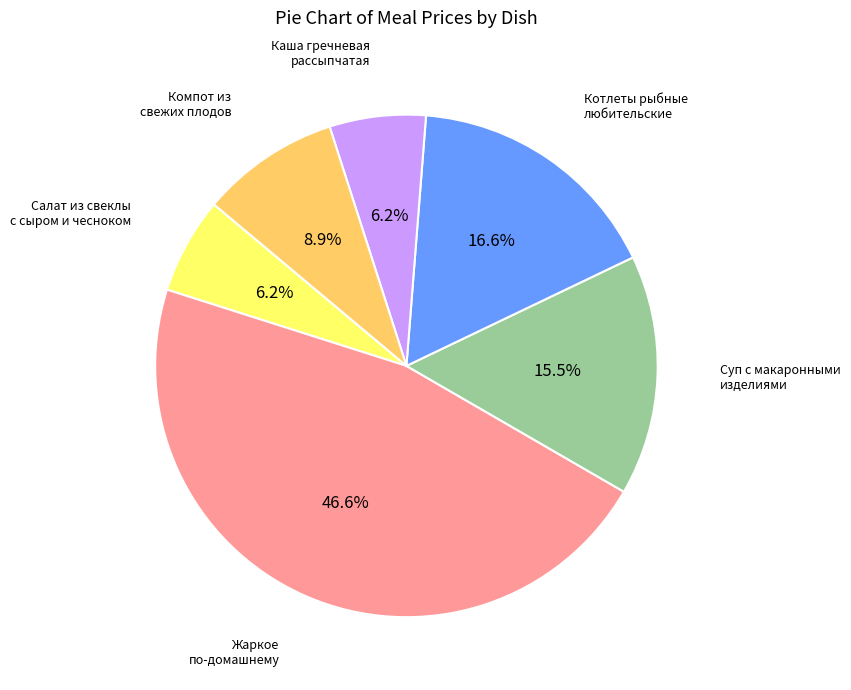

Is there any slice that represents more than half of the pie?

No